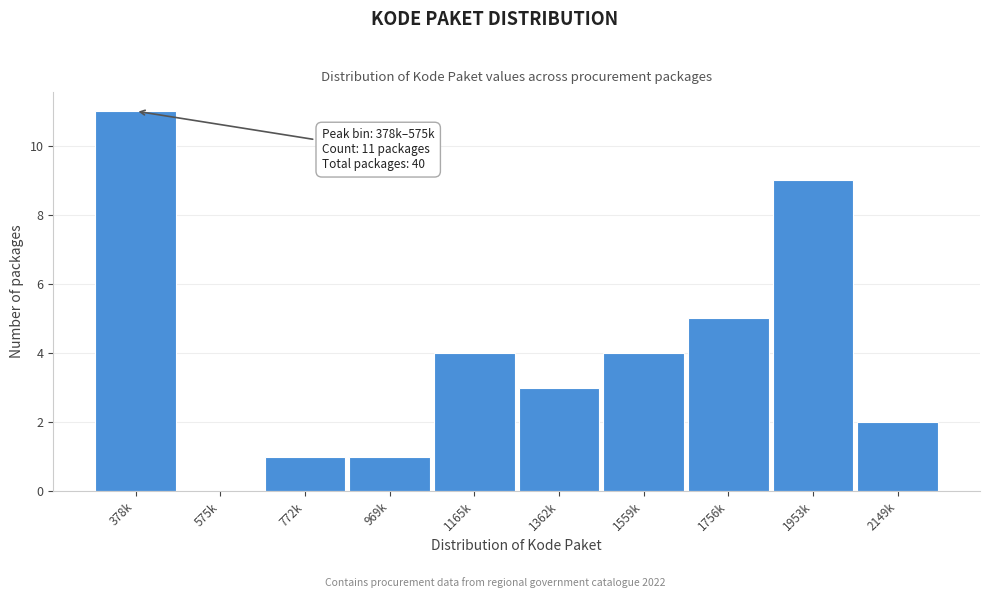

Reading left to right, list all the values displayed in this chart.

378k=11	575k=0	772k=1	969k=1	1165k=4	1362k=3	1559k=4	1756k=5	1953k=9	2149k=2